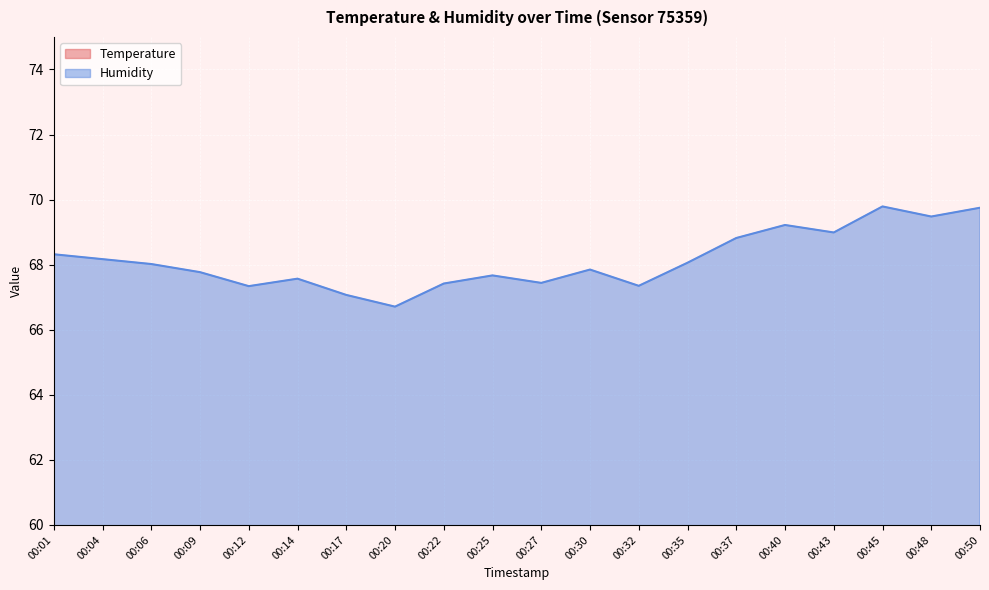

What is the sum of all Humidity values?

1362.8